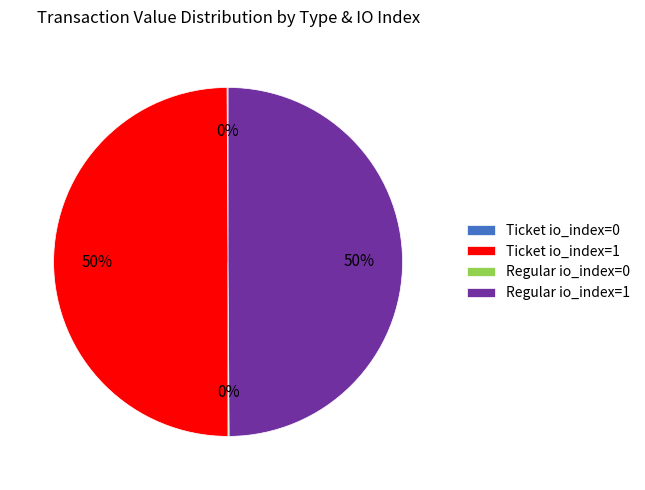

To the nearest percent, what is the average slice percentage?

25%